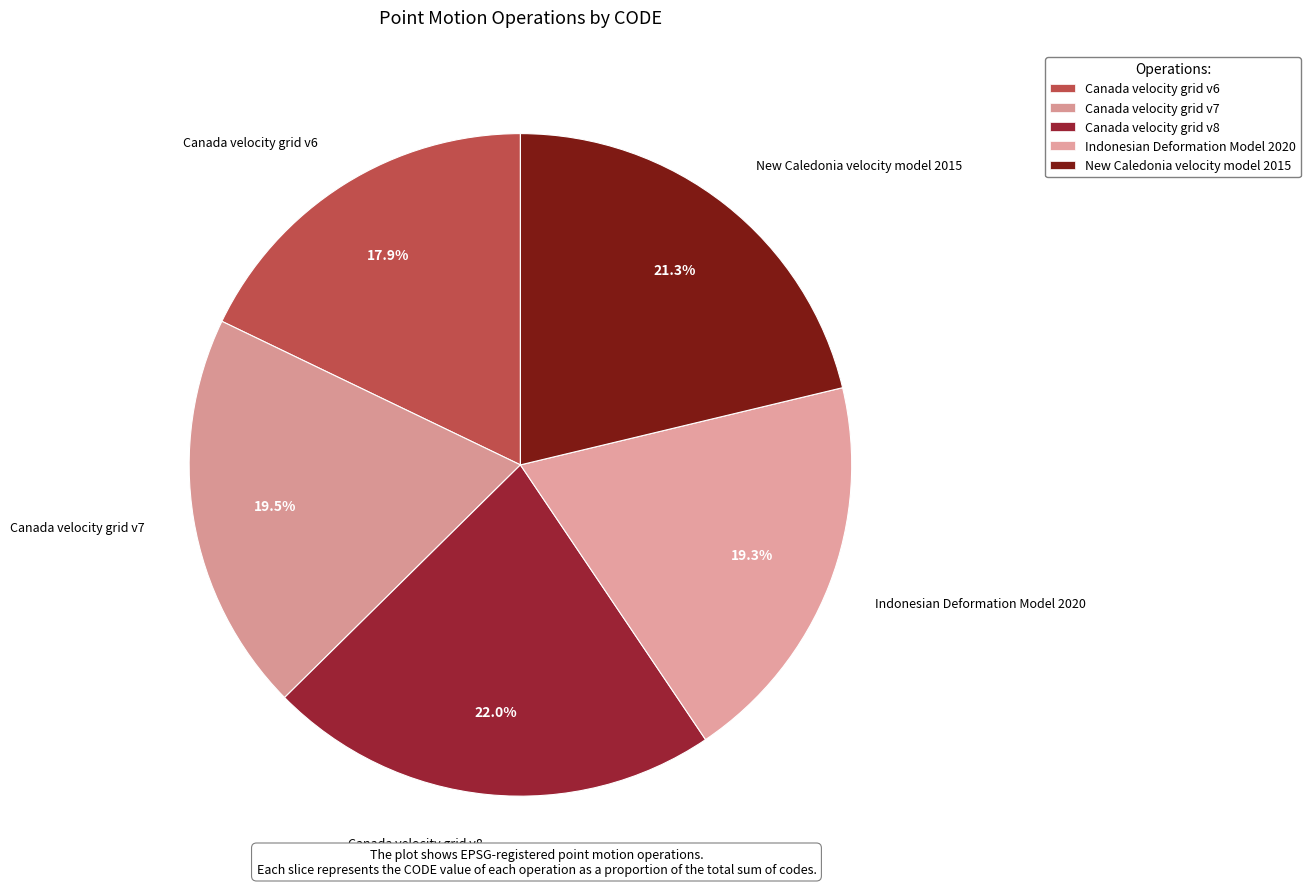

To the nearest percent, what is the combined percentage of Canada velocity grid v7 and New Caledonia velocity model 2015?

41%